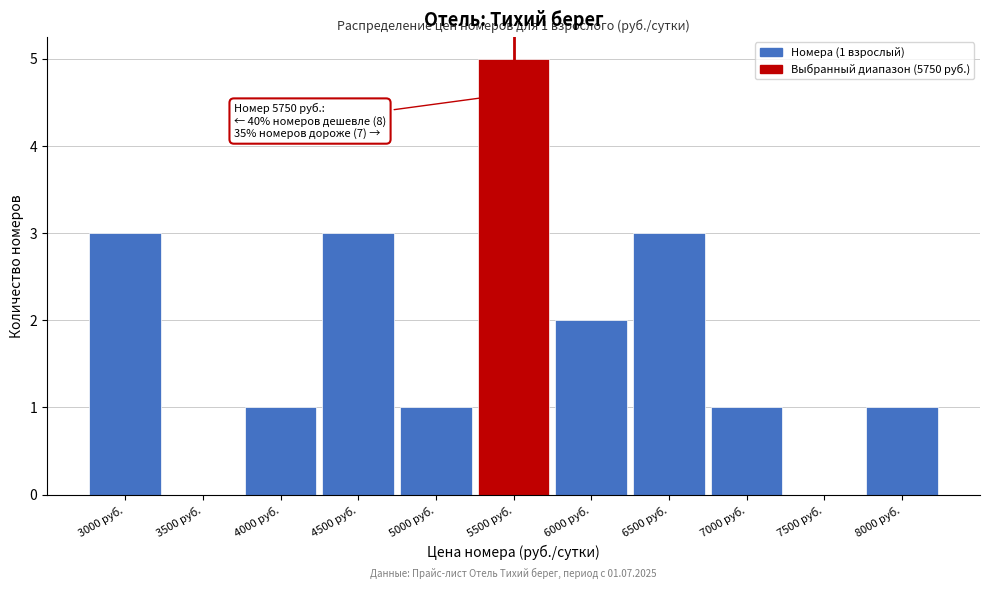

Reading left to right, what are all the values shown in this chart?

3000 руб.=3	3500 руб.=0	4000 руб.=1	4500 руб.=3	5000 руб.=1	5500 руб.=5	6000 руб.=2	6500 руб.=3	7000 руб.=1	7500 руб.=0	8000 руб.=1